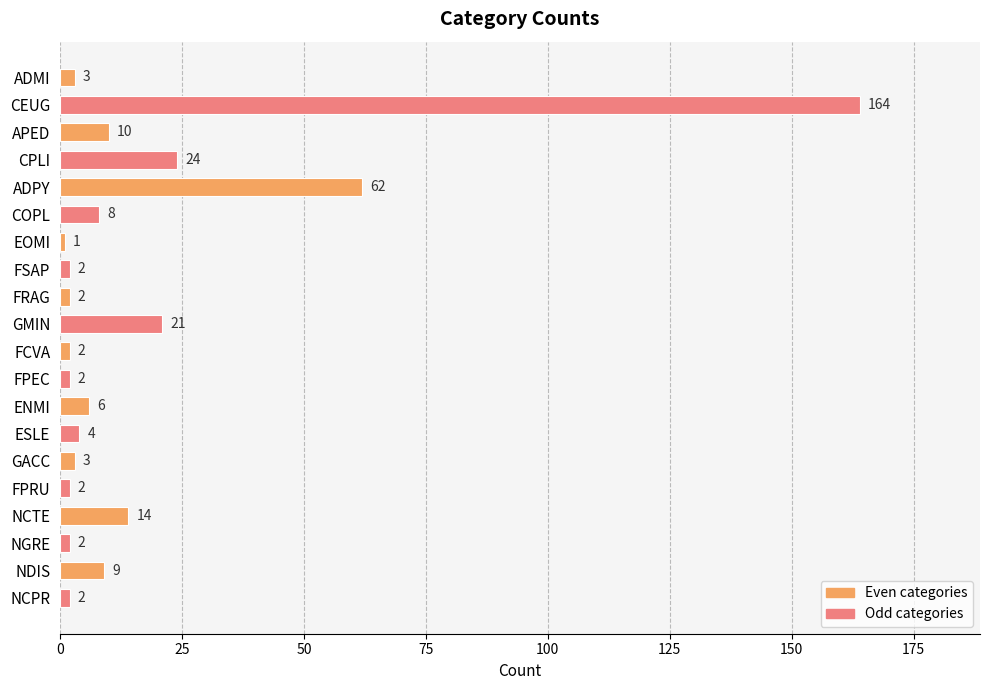

What is the label of the 3rd bar from the bottom?

NGRE